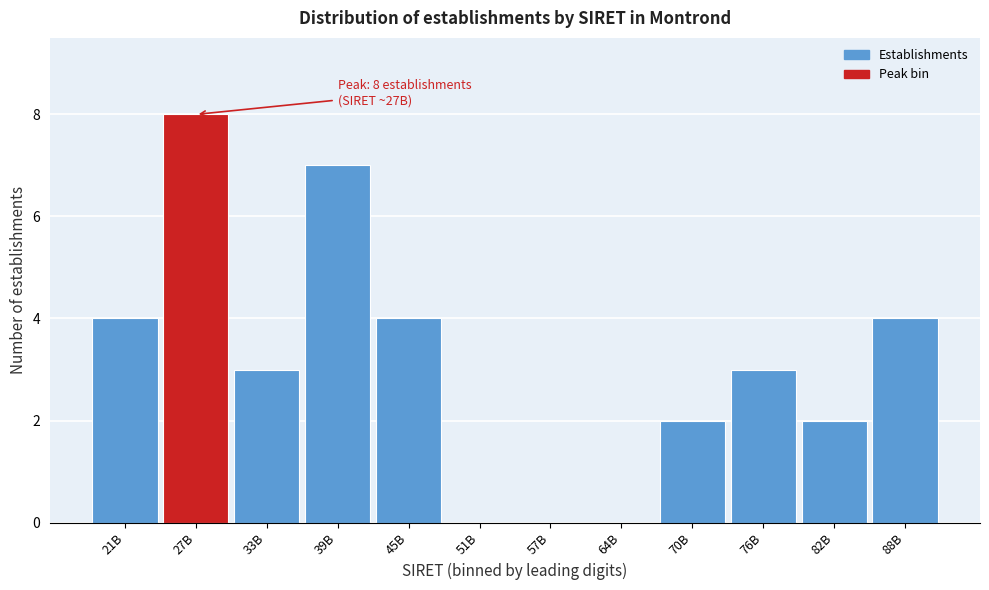

Reading right to left, transcribe all the data shown in this chart.

88B=4	82B=2	76B=3	70B=2	64B=0	57B=0	51B=0	45B=4	39B=7	33B=3	27B=8	21B=4